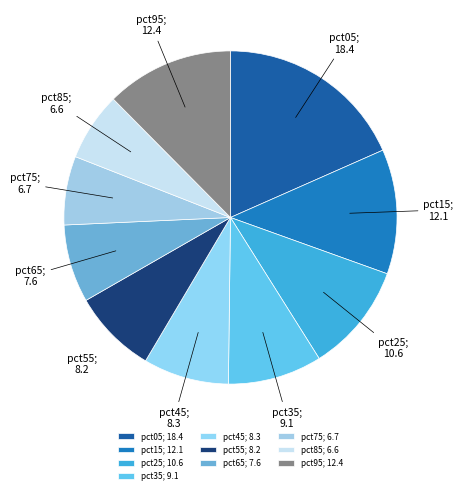

Count the number of slices in the pie.

10